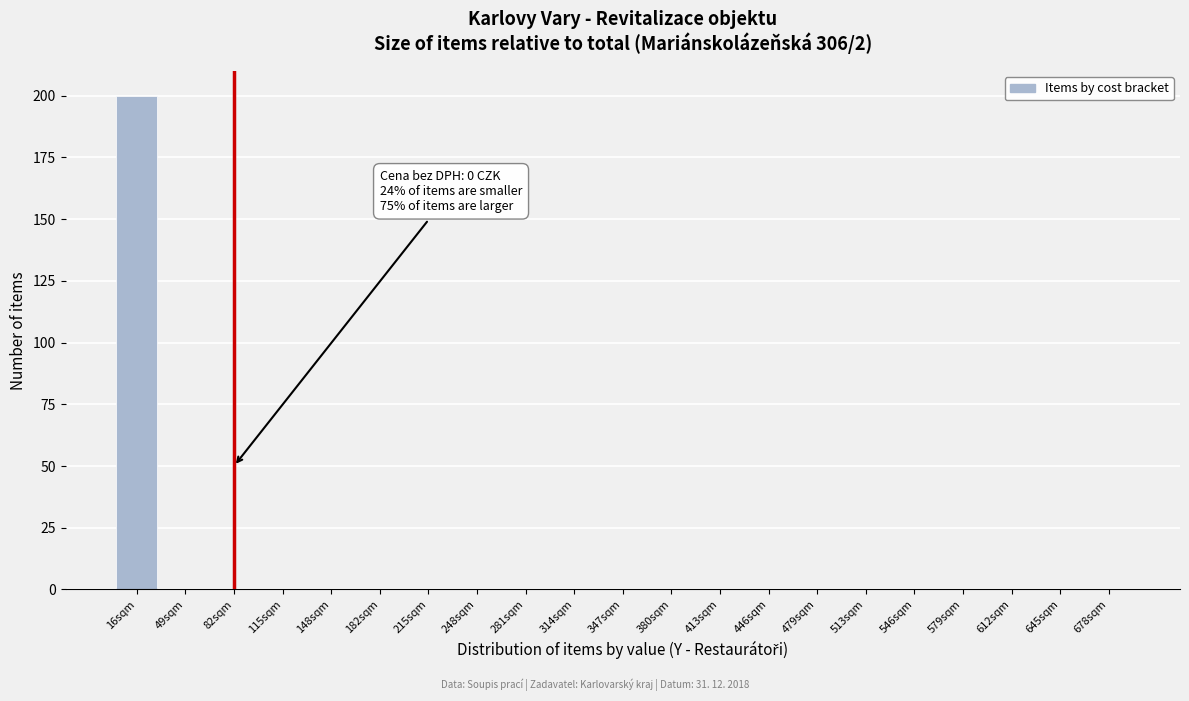

Reading right to left, what are all the values shown in this chart?

678sqm=0	645sqm=0	612sqm=0	579sqm=0	546sqm=0	513sqm=0	479sqm=0	446sqm=0	413sqm=0	380sqm=0	347sqm=0	314sqm=0	281sqm=0	248sqm=0	215sqm=0	182sqm=0	148sqm=0	115sqm=0	82sqm=0	49sqm=0	16sqm=200